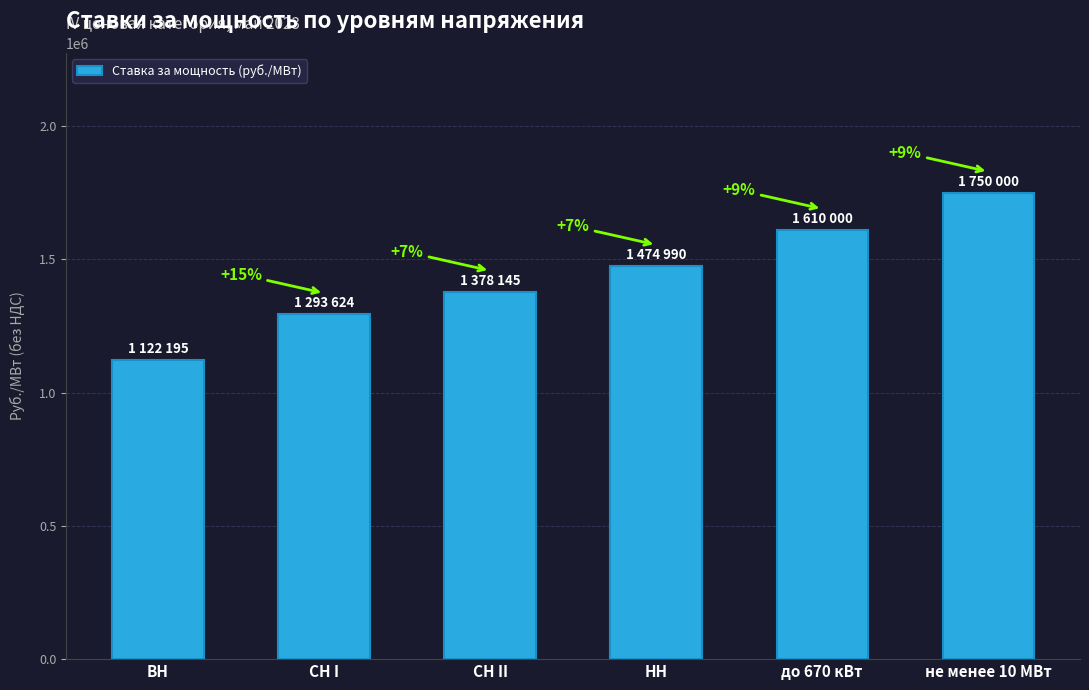

How many bars are there in total?

6